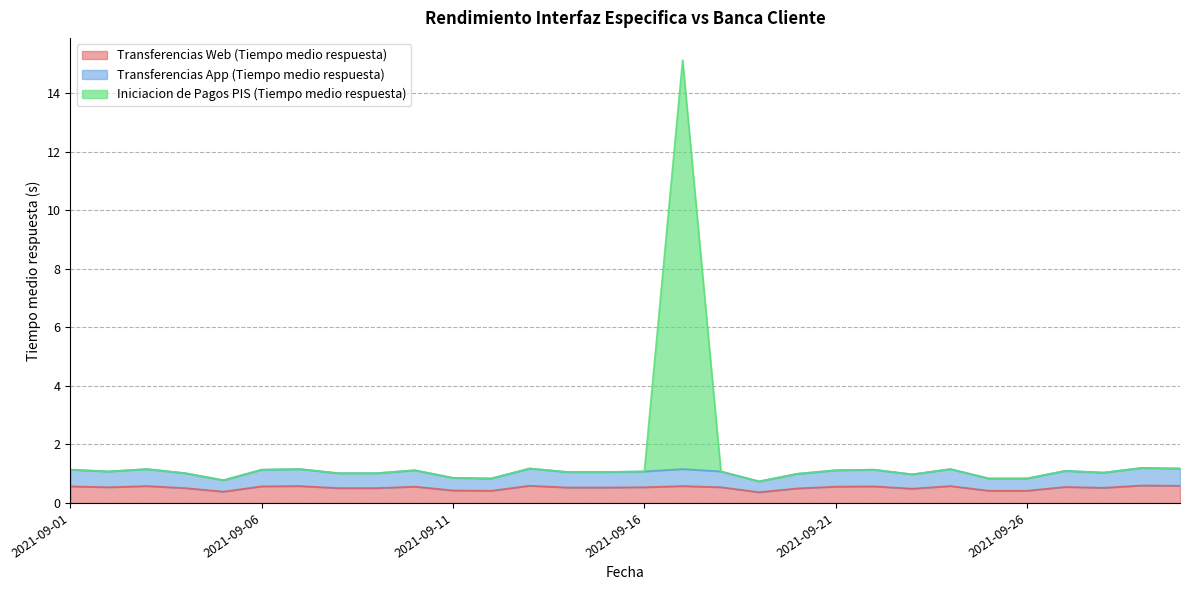

True or false: Transferencias Web (Tiempo medio respuesta) and Iniciacion de Pagos PIS (Tiempo medio respuesta) intersect in this chart.

False